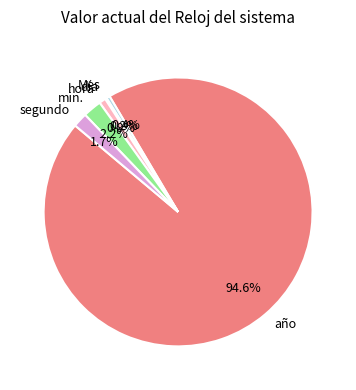

To the nearest percent, what is the combined percentage of hora and año?

95%